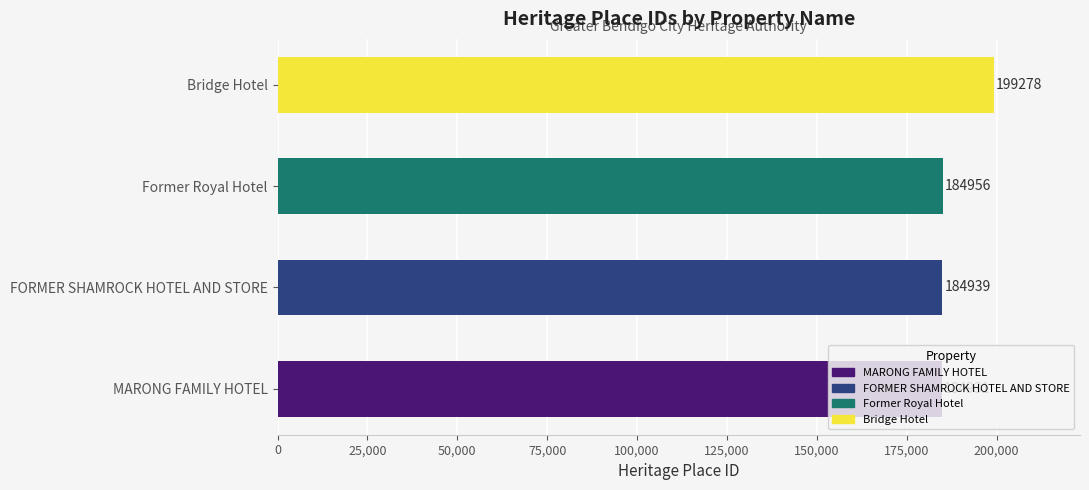

Which category has the highest value across all series?

Bridge Hotel